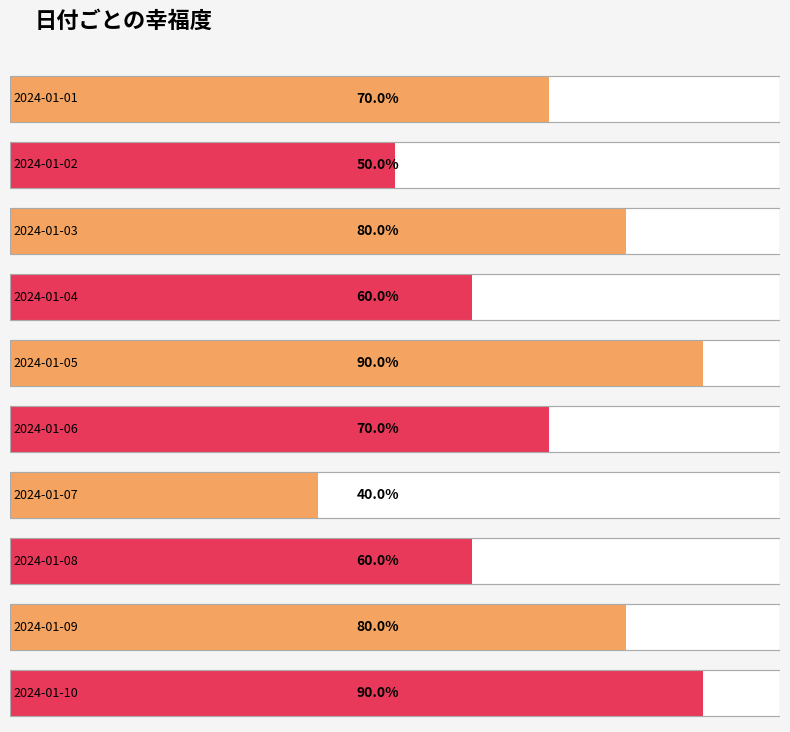

Reading right to left, extract all data points from this chart.

2024-01-10=9	2024-01-09=8	2024-01-08=6	2024-01-07=4	2024-01-06=7	2024-01-05=9	2024-01-04=6	2024-01-03=8	2024-01-02=5	2024-01-01=7